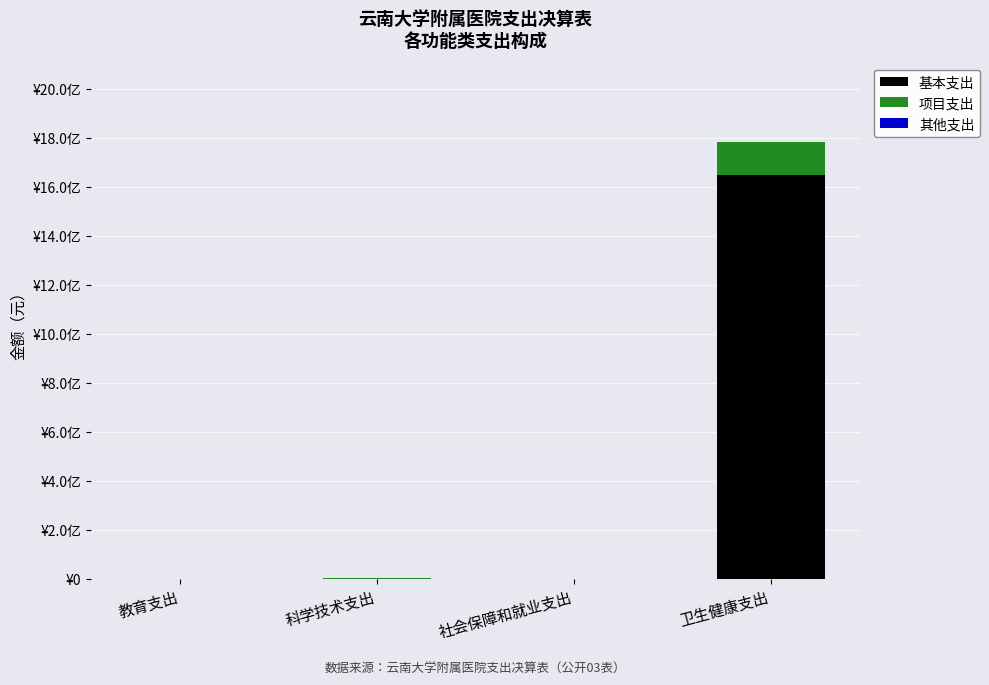

What is the label of the 3rd bar from the right?

科学技术支出